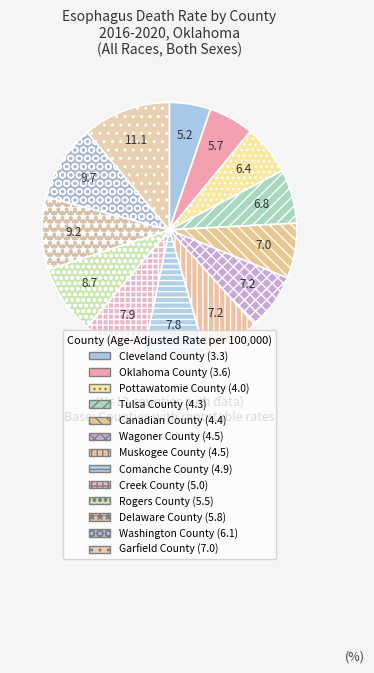

What percentage is the Pottawatomie County slice, to the nearest percent?

6%